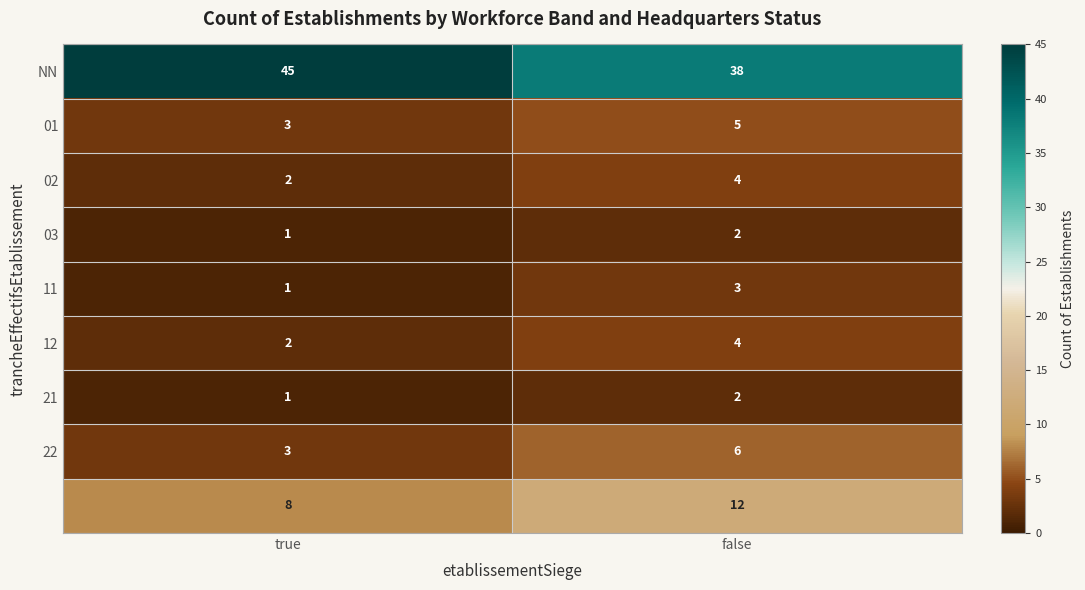

What is the total value across all series at false?

76